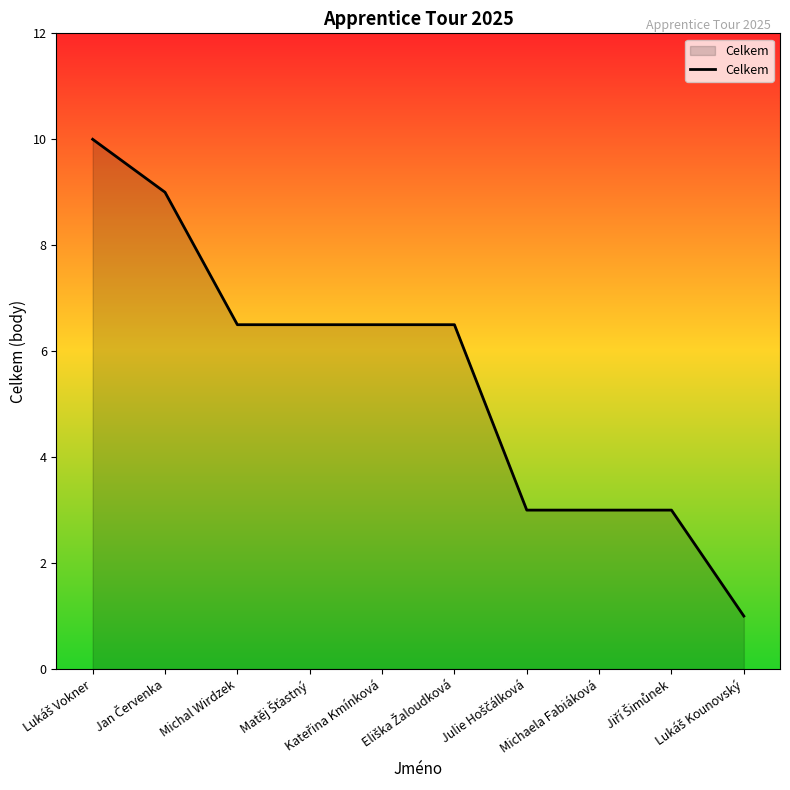

What is the difference between the maximum and minimum values?

9.0